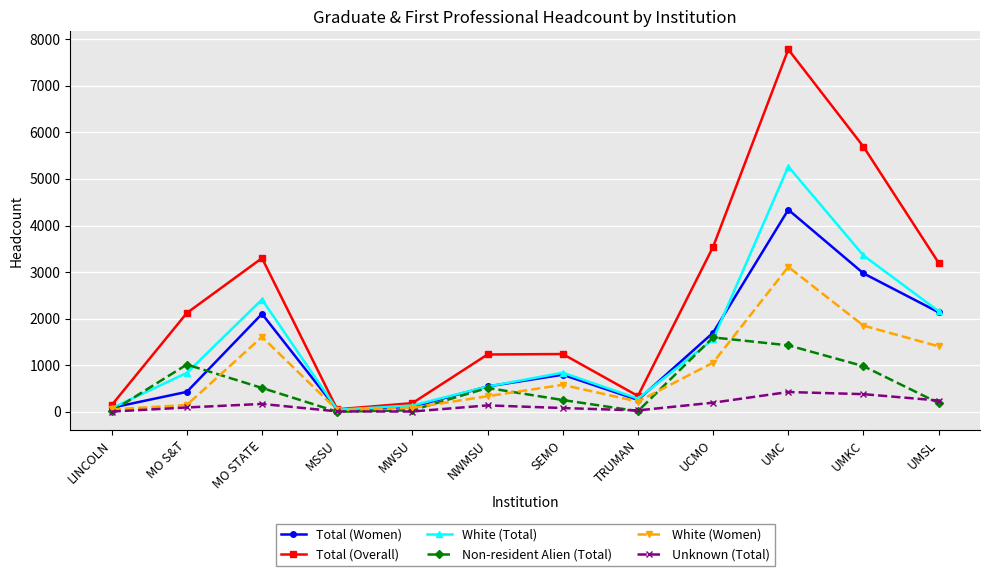

How many interior local peaks does the White (Total) series have?

3